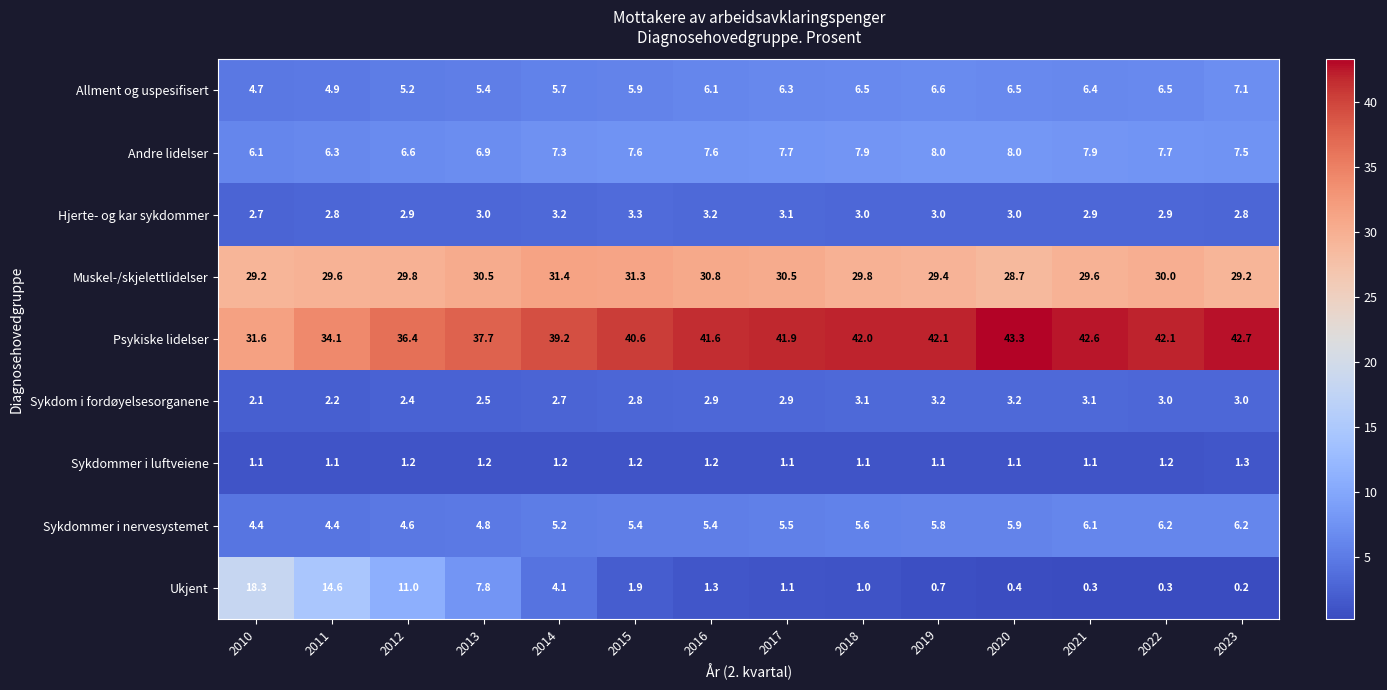

The Andre lidelser series shows 4.1 at 2014. True or false?

False